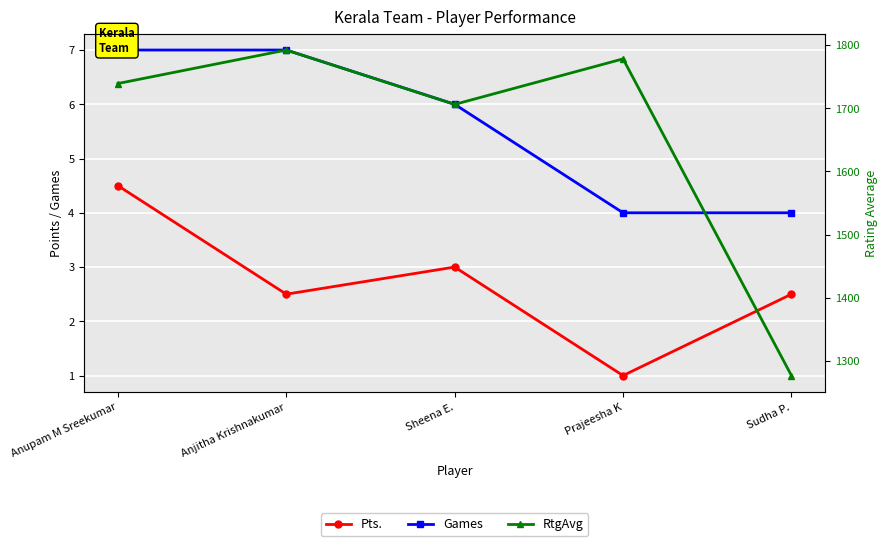

True or false: Pts. and Games intersect in this chart.

False